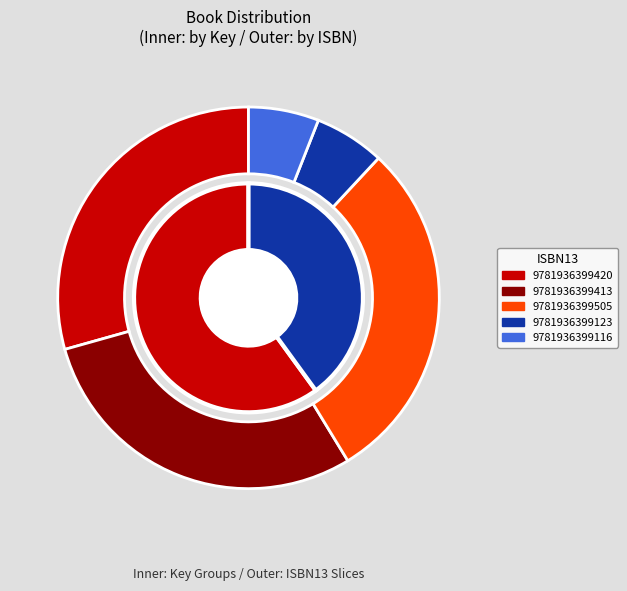

Is it true that 9781936399123 is 6% of the pie?

True